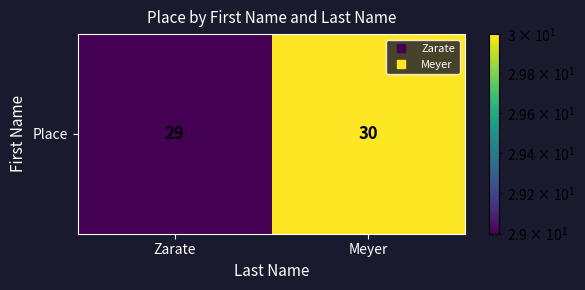

What is the difference between the maximum and minimum values?

1